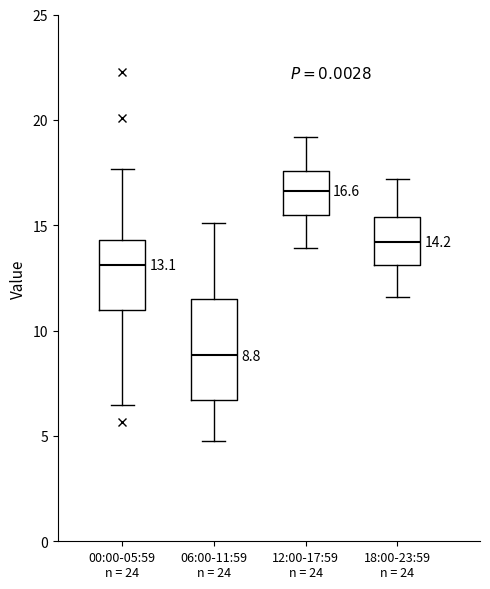

Which box's median line is the lowest?

06:00-11:59 n = 24